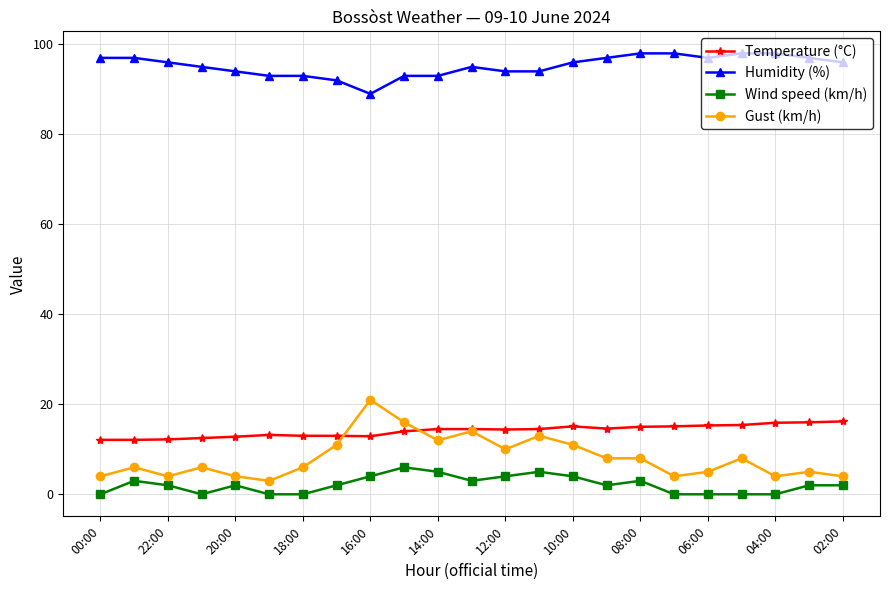

What is the maximum value for Gust (km/h)?

21.0